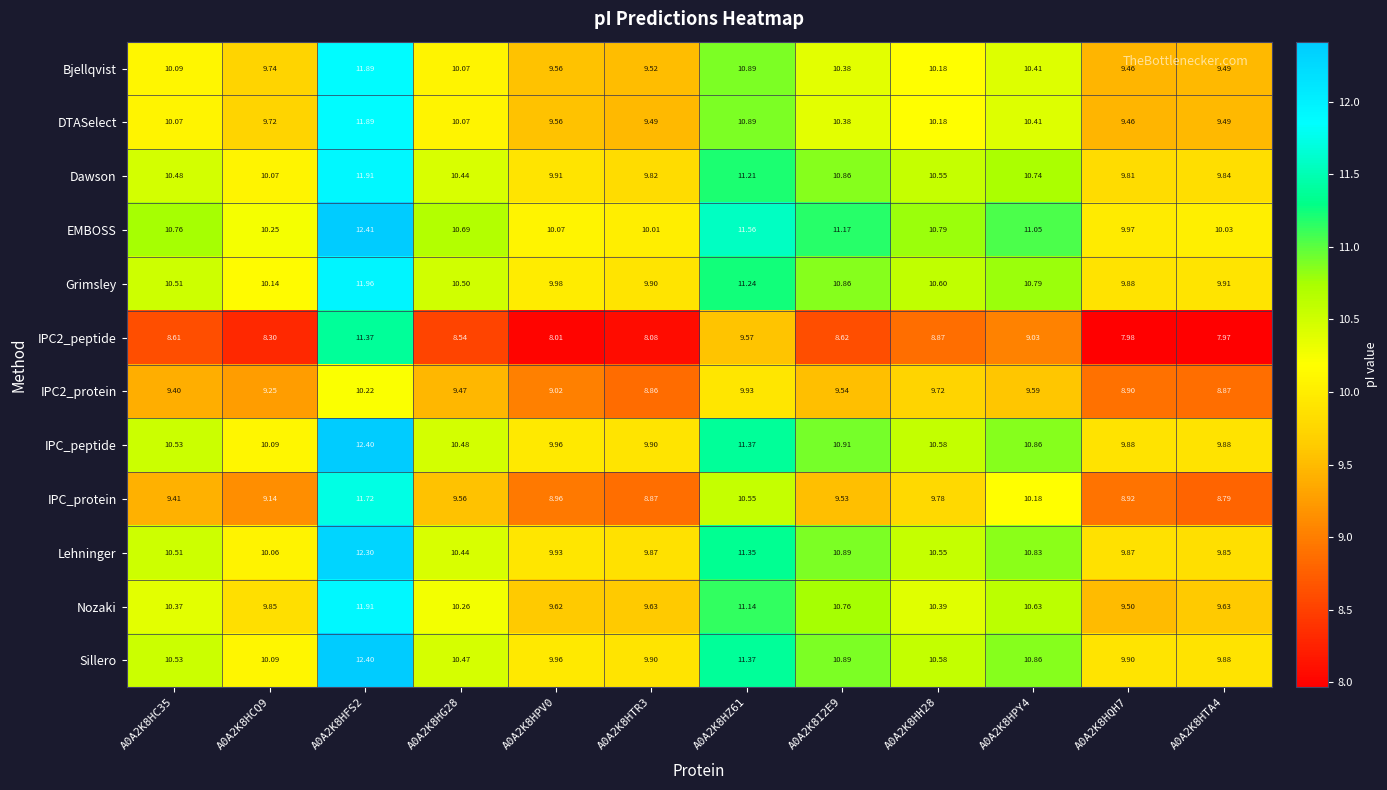

Is the value of EMBOSS at A0A2K8HG28 greater than the value of Grimsley at A0A2K8HPY4?

No